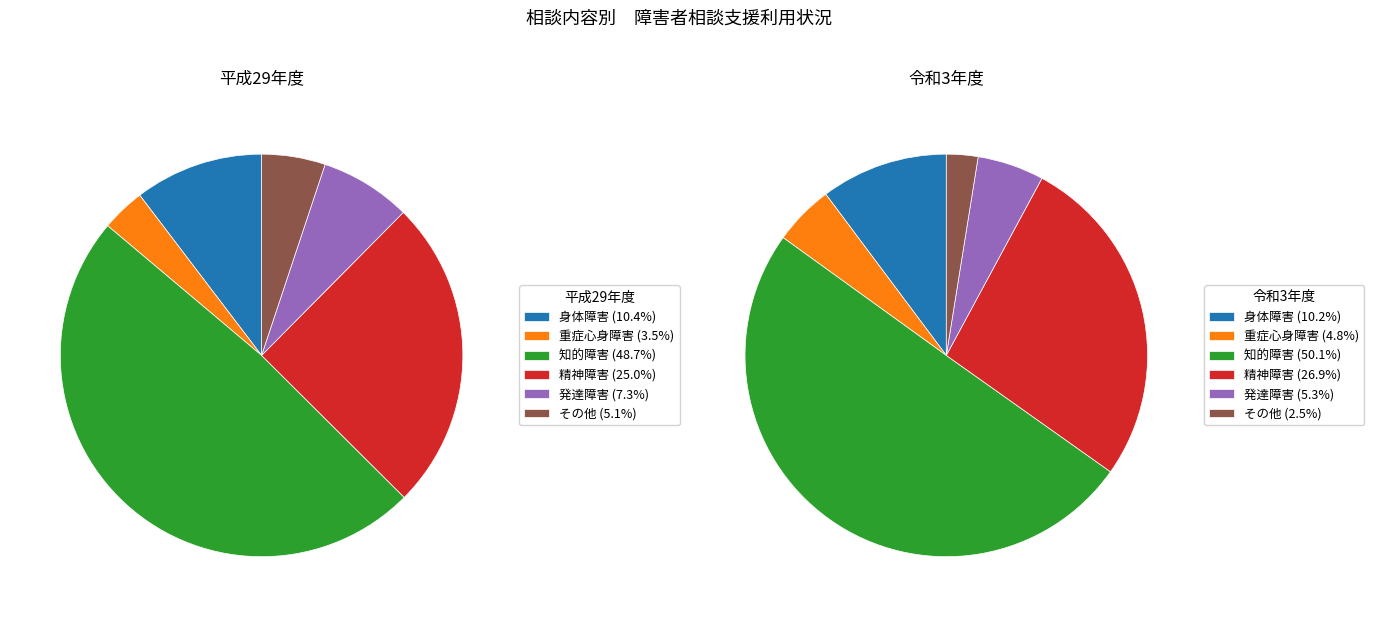

What is the total percentage of その他 and 発達障害?

12.4%